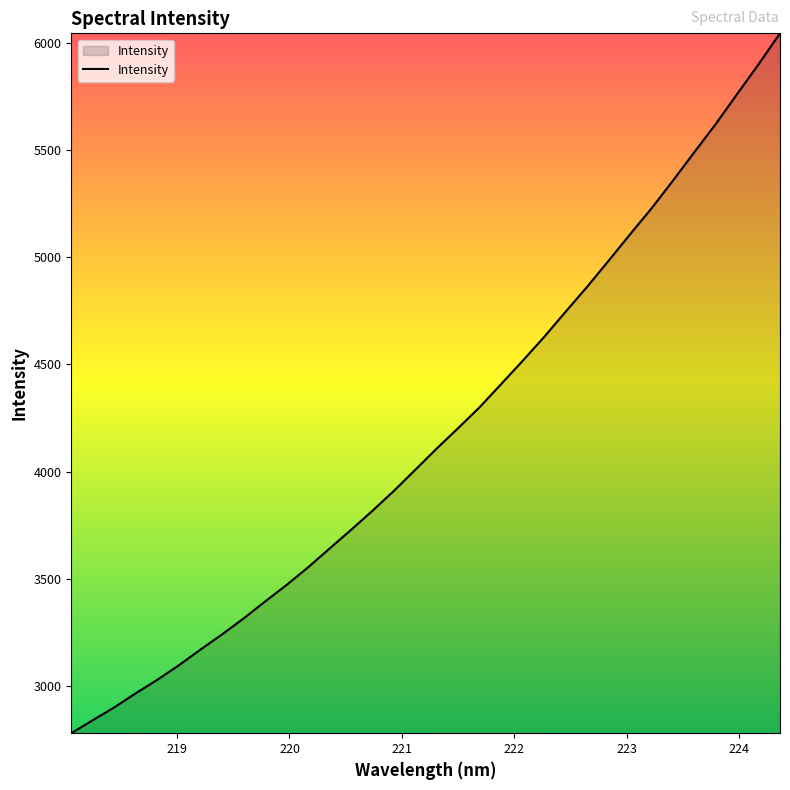

What is the smallest value displayed?

2779.8